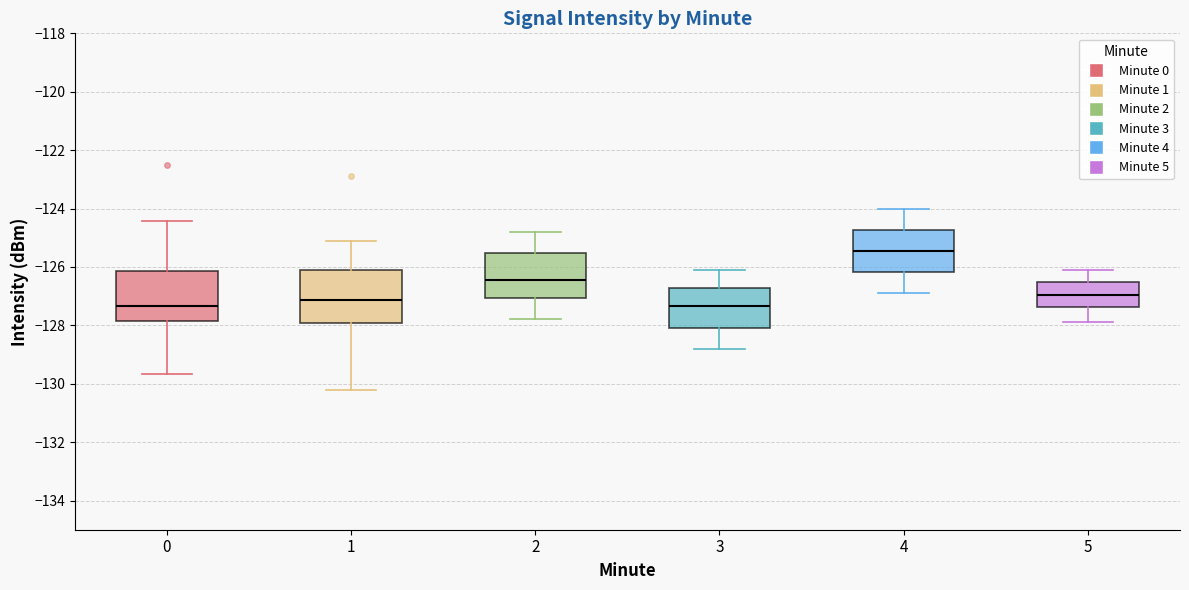

Where does the median line of the box at x = 4 sit on the y-axis? The values are not printed on the chart, so give them approximately, as read against the axis.

-125.4